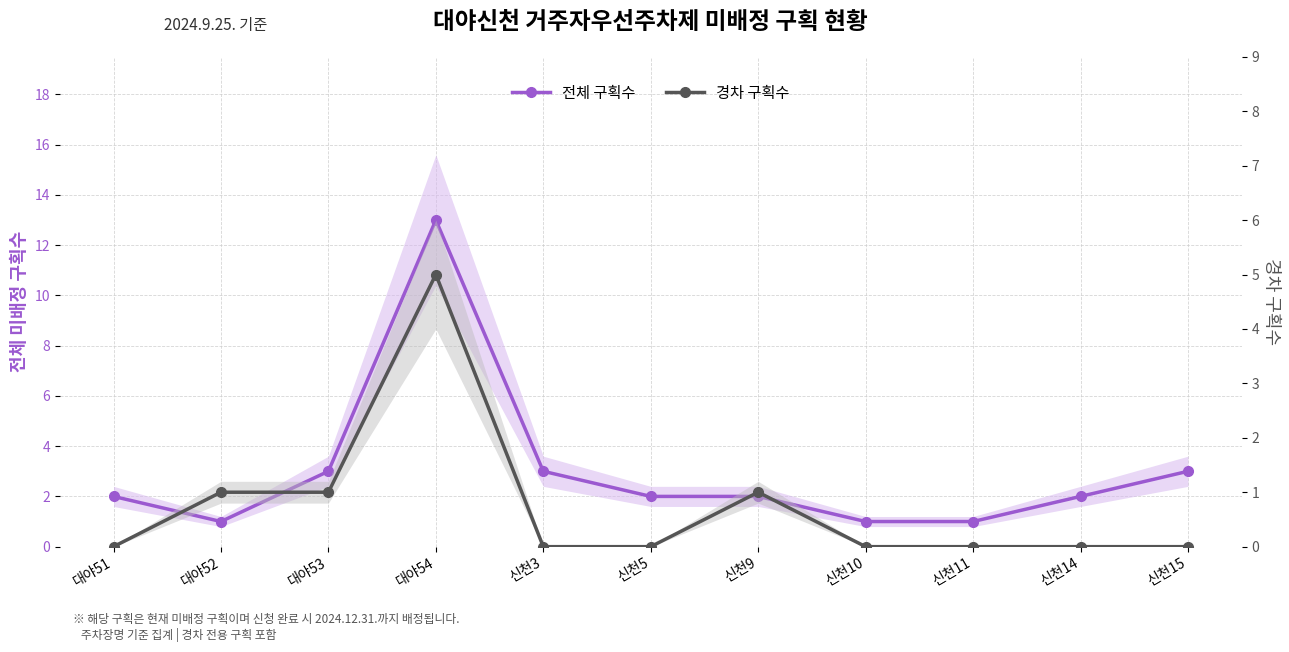

Rank the categories by 전체 구획수 value from highest to lowest.

대야54, 대야53, 신천3, 신천15, 대야51, 신천5, 신천9, 신천14, 대야52, 신천10, 신천11